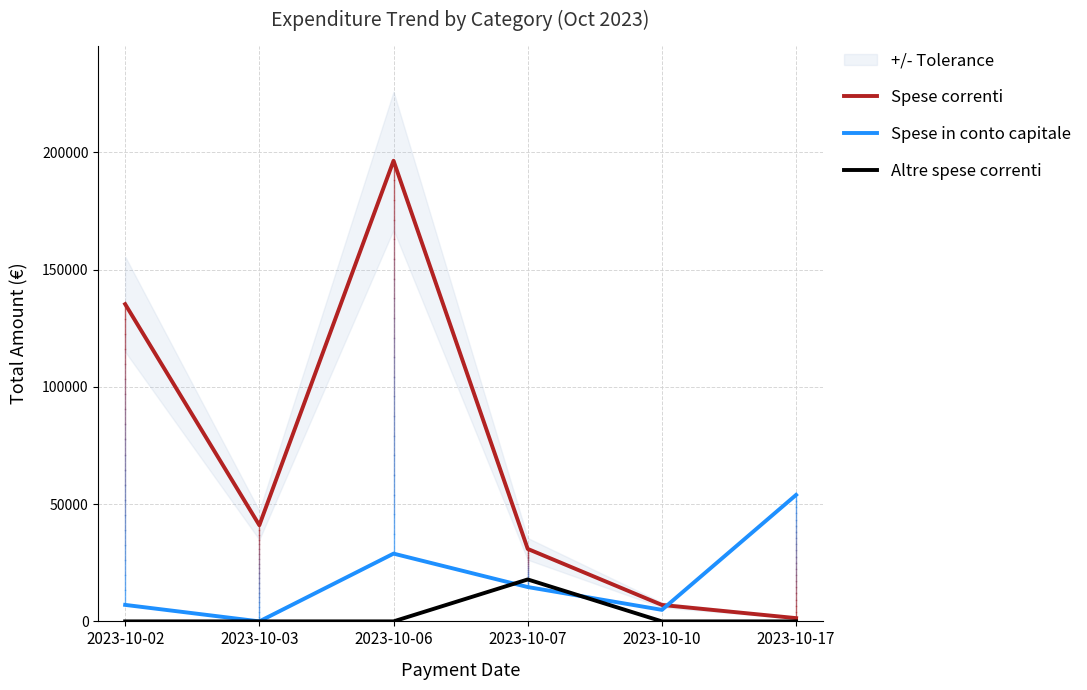

Reading left to right, transcribe all the data shown in this chart.

Spese correnti: 135317.0	41019.7	196465.5	30915.5	7018.0	1390.0
Spese in conto capitale: 7038.9	0.0	28903.8	14647.5	4918.0	53951.8
Altre spese correnti: 0.0	0.0	0.0	17889.5	0.0	0.0